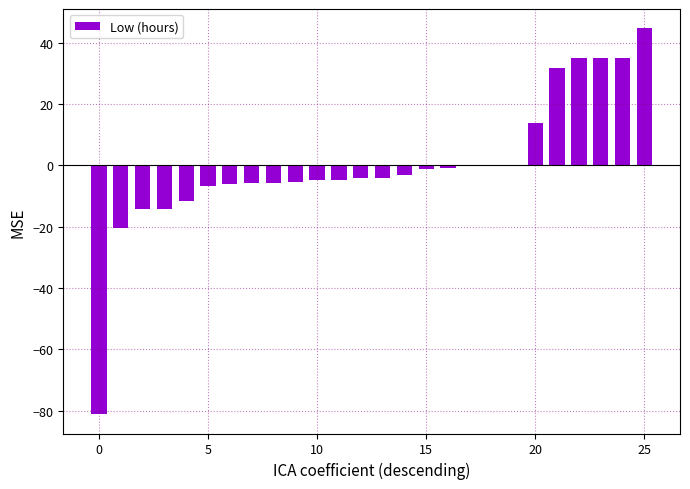

What is the greatest value displayed?

44.6